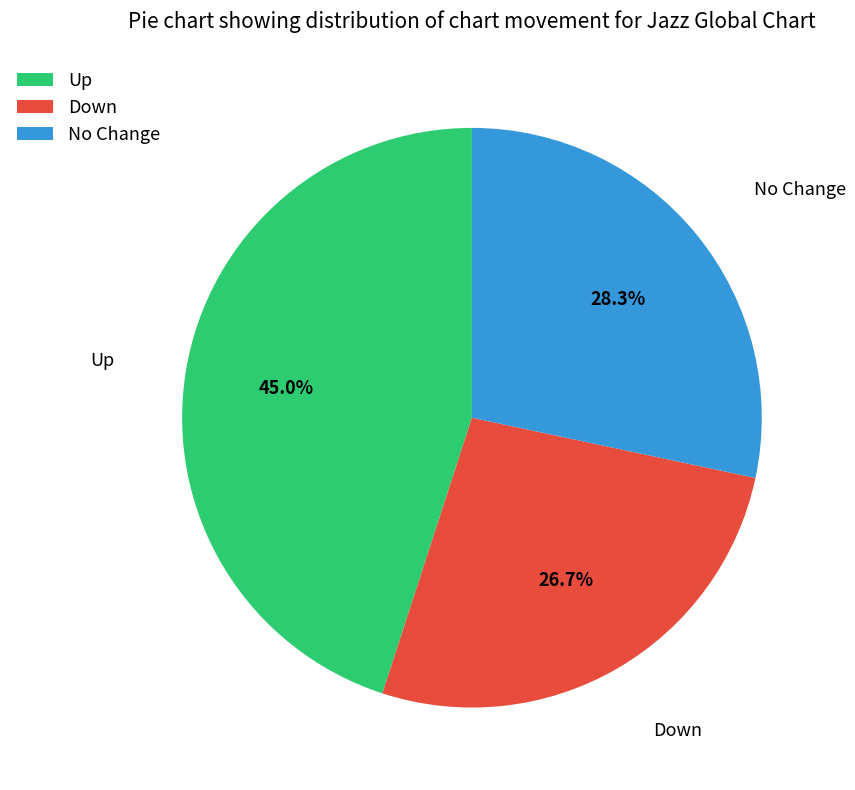

What is the largest slice in the pie chart?

Up